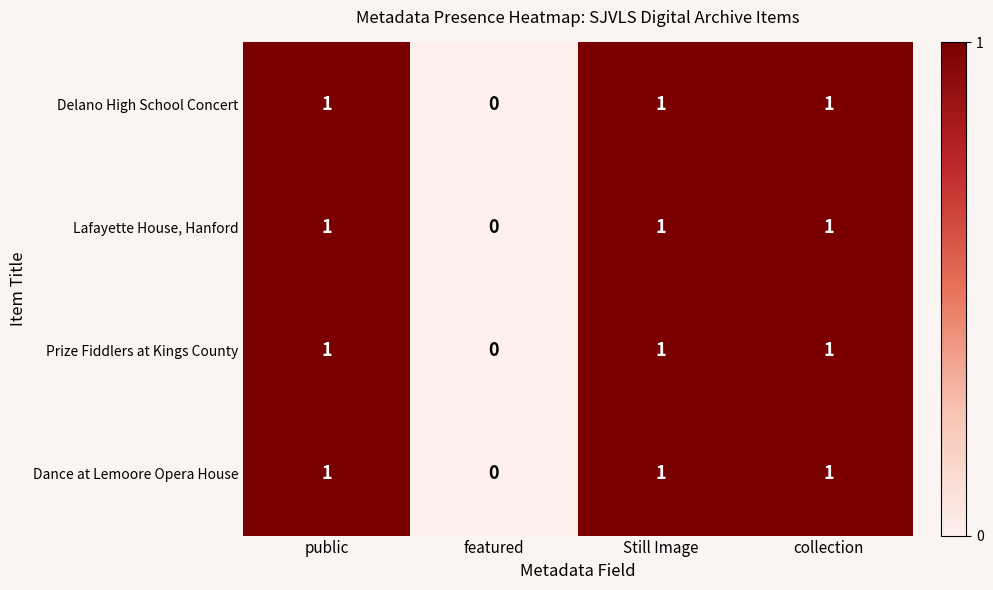

What is the total value across all series at Still Image?

4